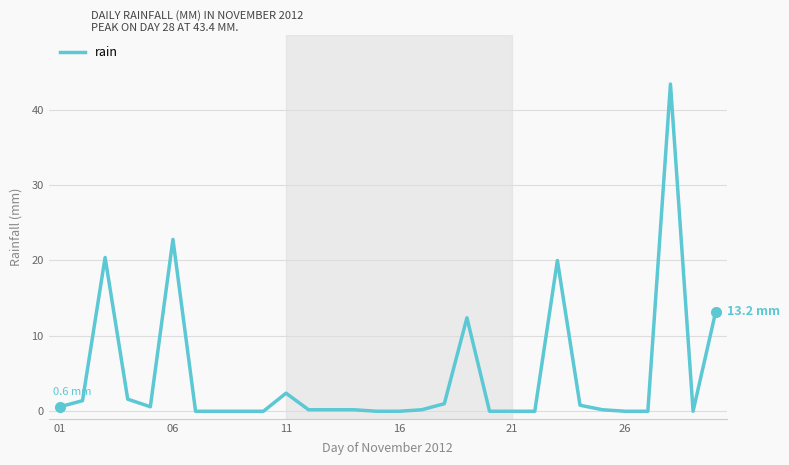

What is the difference between the maximum and minimum values?

43.4